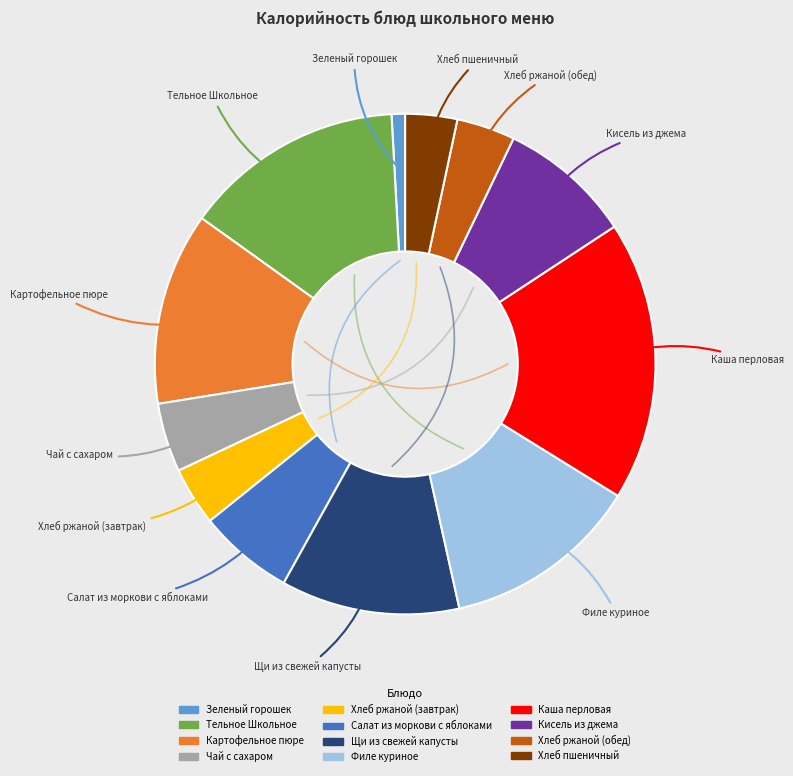

Is it true that Каша перловая is 18% of the pie?

True